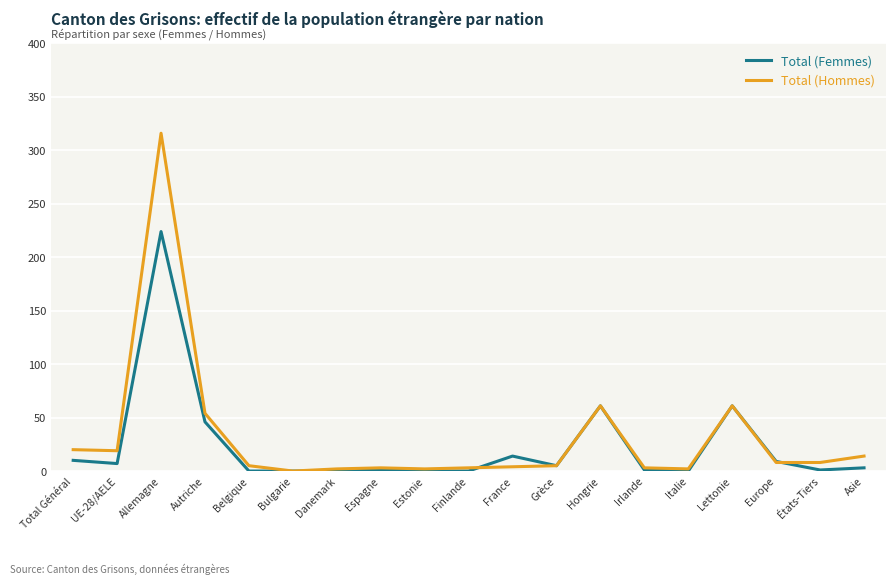

What is the maximum value shown in the chart?

316